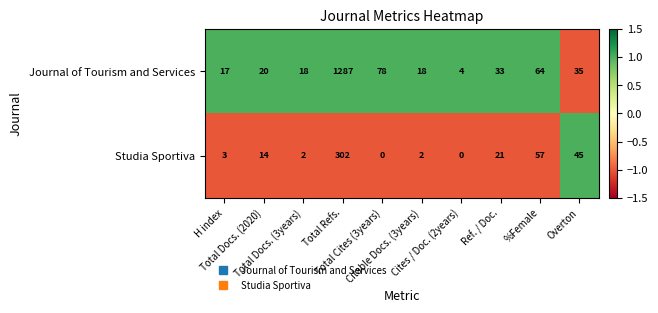

Which series has the widest spread of values?

Journal of Tourism and Services